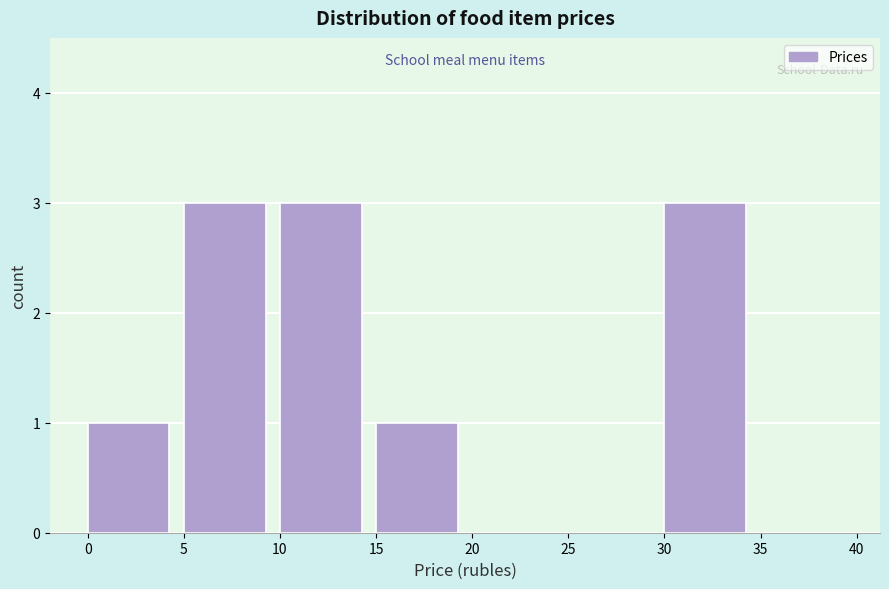

Reading left to right, transcribe this chart: for each bar, give the range it covers on the x-axis and its height. The values are not printed on the chart, so give them approximately, as read against the axis.

0 to 5: 1
5 to 10: 3
10 to 15: 3
15 to 20: 1
20 to 25: 0
25 to 30: 0
30 to 35: 3
35 to 40: 0